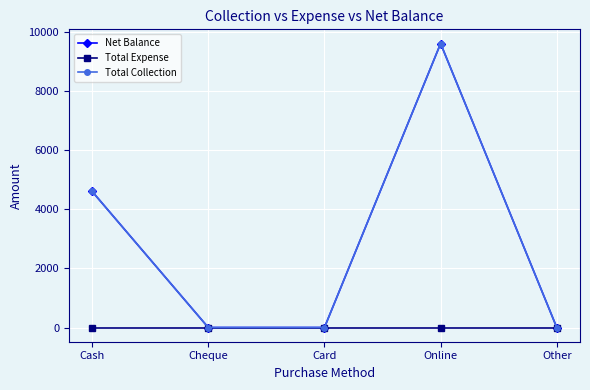

True or false: Total Collection and Total Expense cross at least once.

False